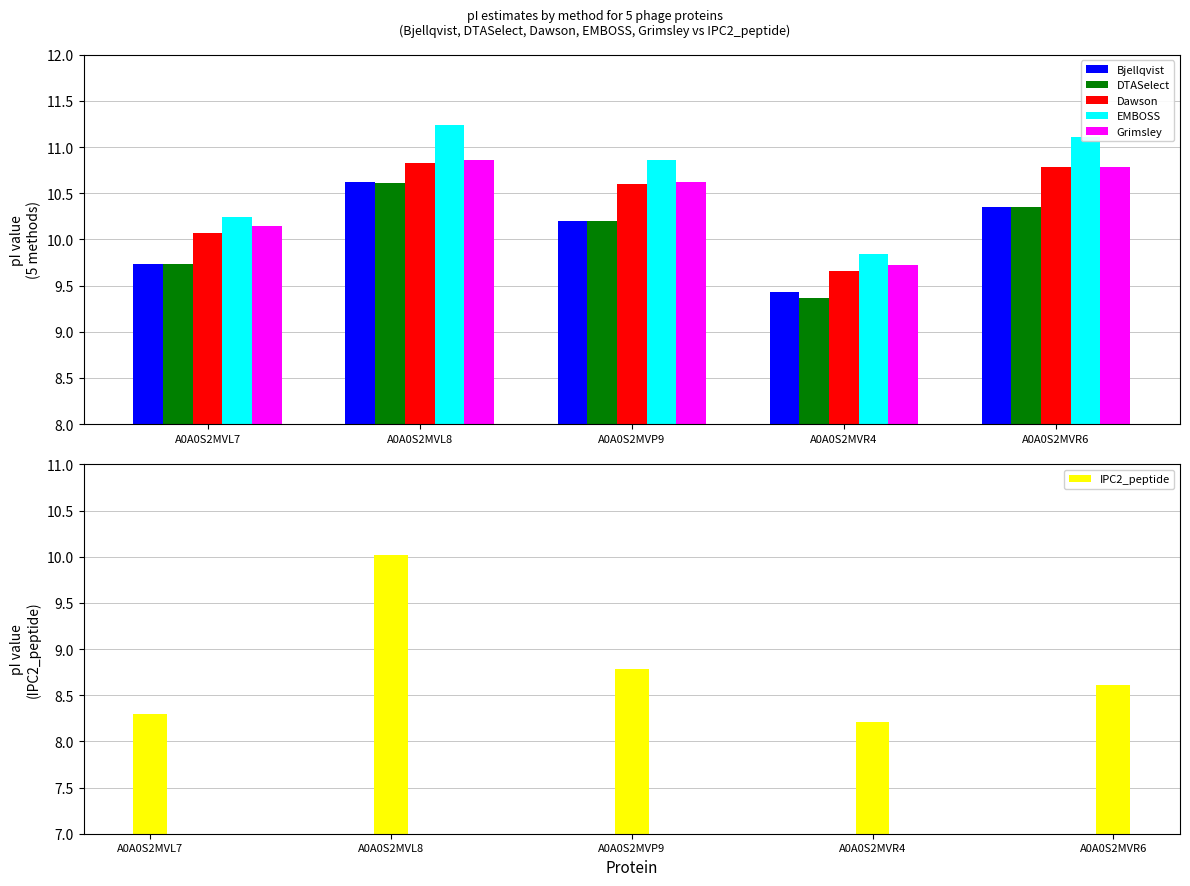

At which category is the sum across all series the highest?

A0A0S2MVL8